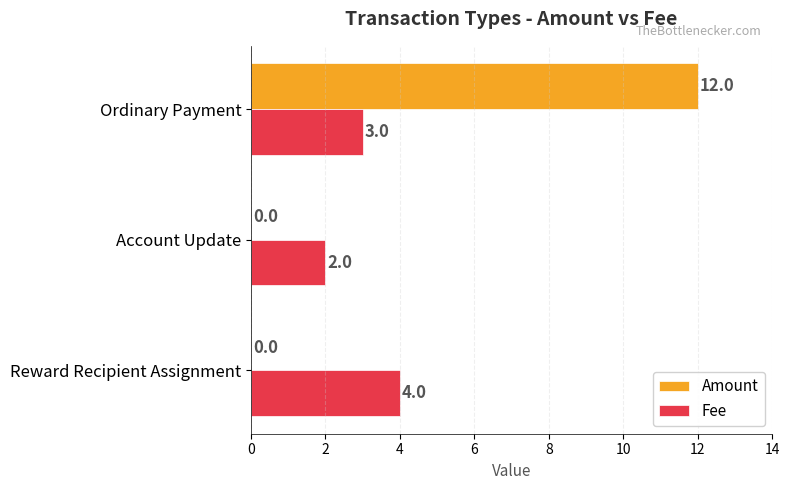

Is the value of Amount at Reward Recipient Assignment greater than the value of Fee at Ordinary Payment?

No